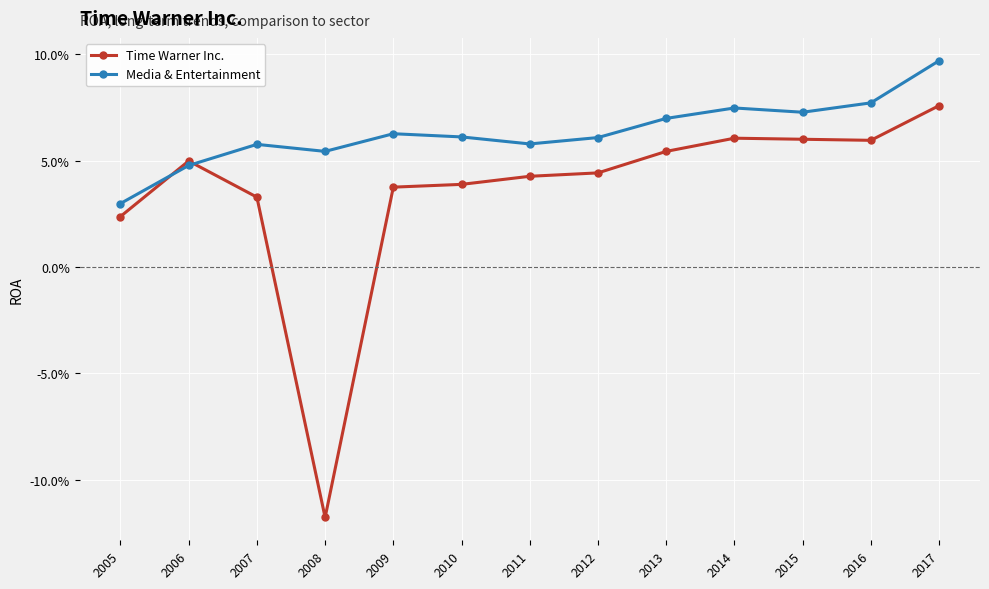

After their last crossing, which series has the higher values: Time Warner Inc. or Media & Entertainment?

Media & Entertainment